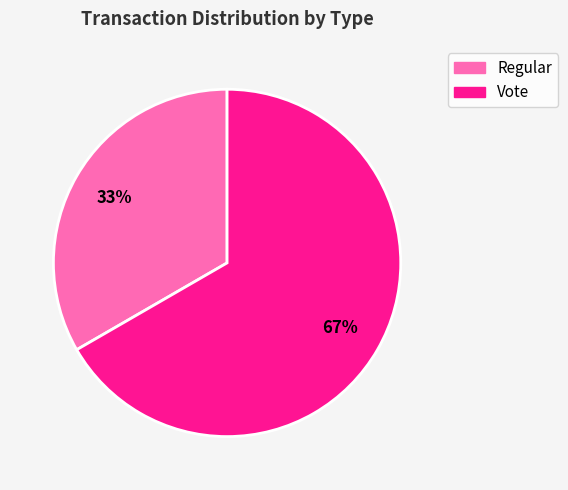

Is it true that Vote is 67% of the pie?

True